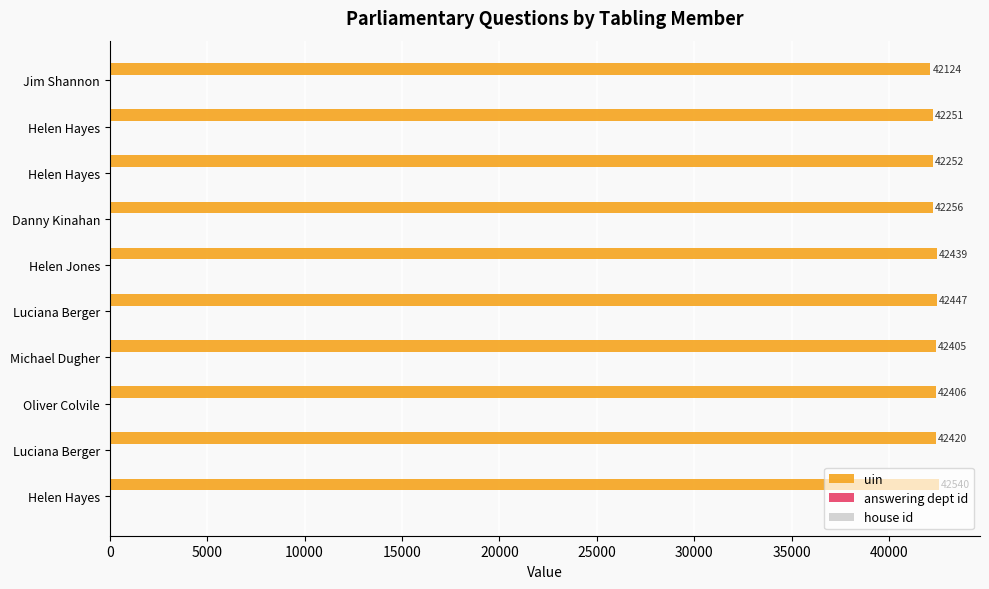

How many series are shown in this chart?

3